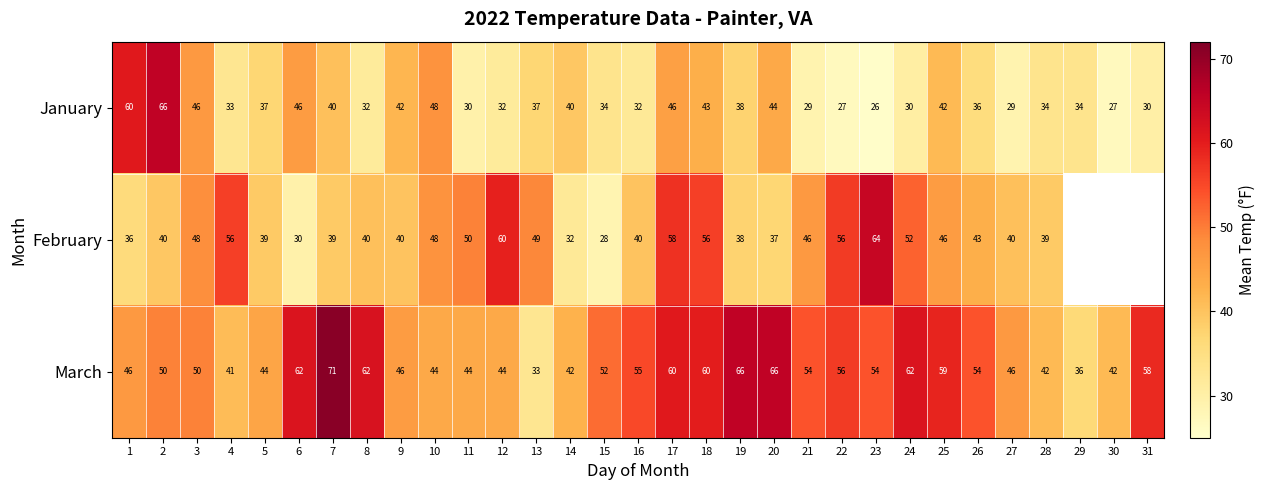

Rank the series at 3 from lowest to highest value.

January, February, March